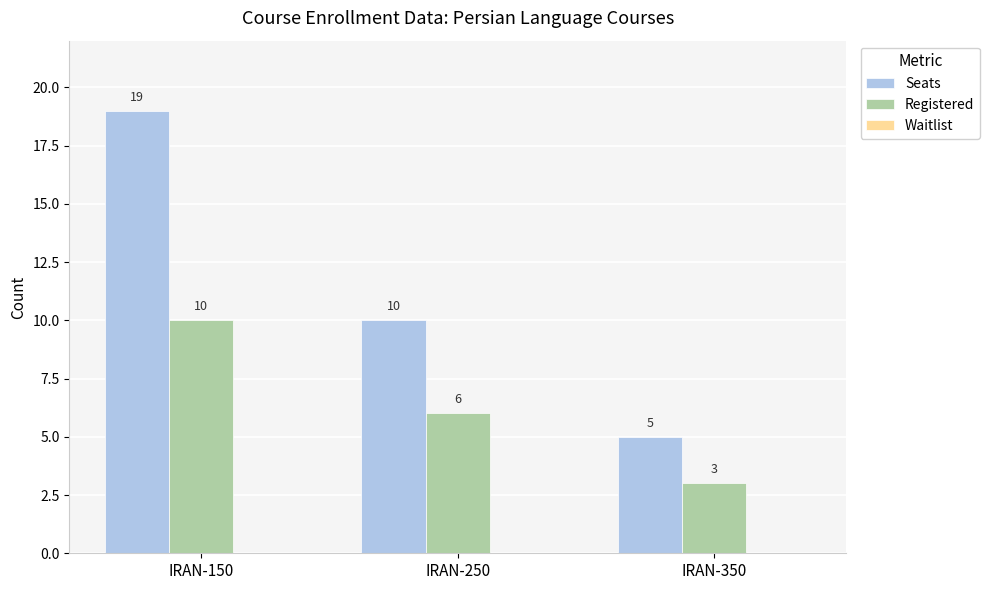

List the series in order of their peak value, lowest first.

Registered, Seats